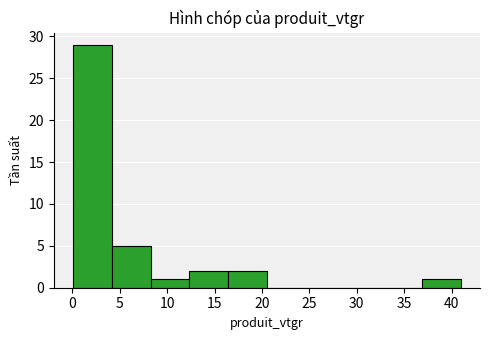

Reading left to right, transcribe this chart: for each bar, give the range it covers on the x-axis and its height. Neither the bar edges nor the heights are printed on the chart, so give them approximately, as read against the axes.

0.0 to 4.0: 29
4.0 to 8.5: 5
8.5 to 12.5: 1
12.5 to 16.5: 2
16.5 to 20.5: 2
20.5 to 24.5: 0
24.5 to 28.5: 0
28.5 to 33.0: 0
33.0 to 37.0: 0
37.0 to 41.0: 1